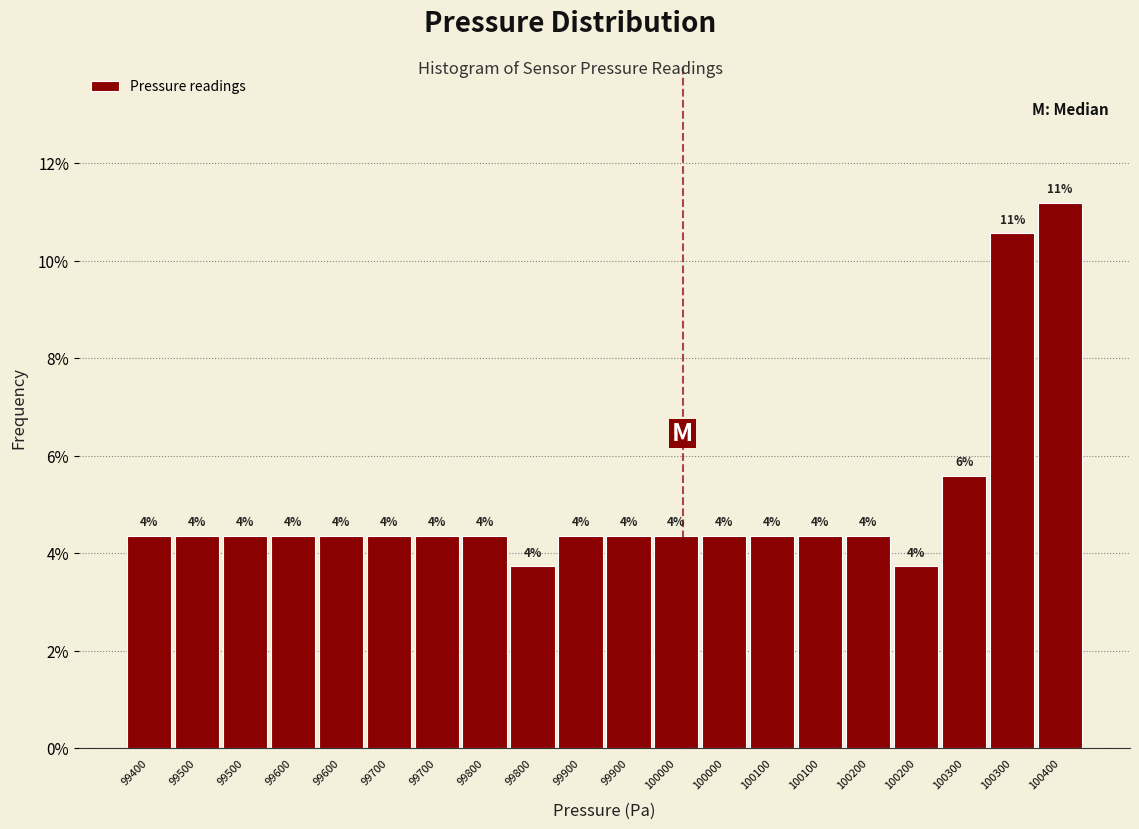

Does the chart contain any negative values?

No